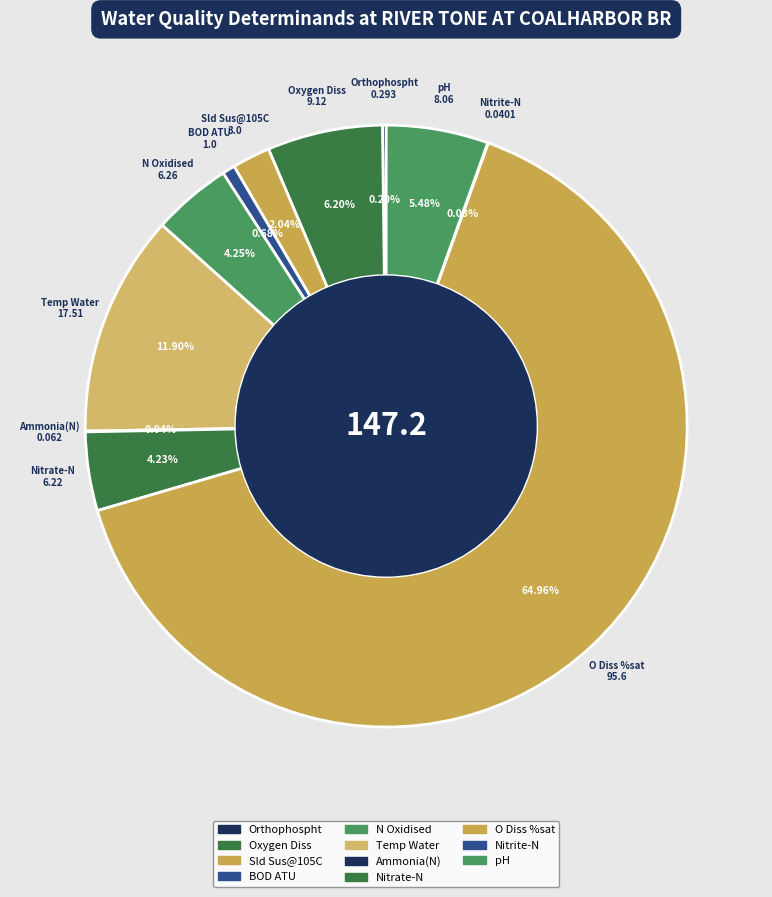

To the nearest percent, what portion does O Diss %sat represent?

65%